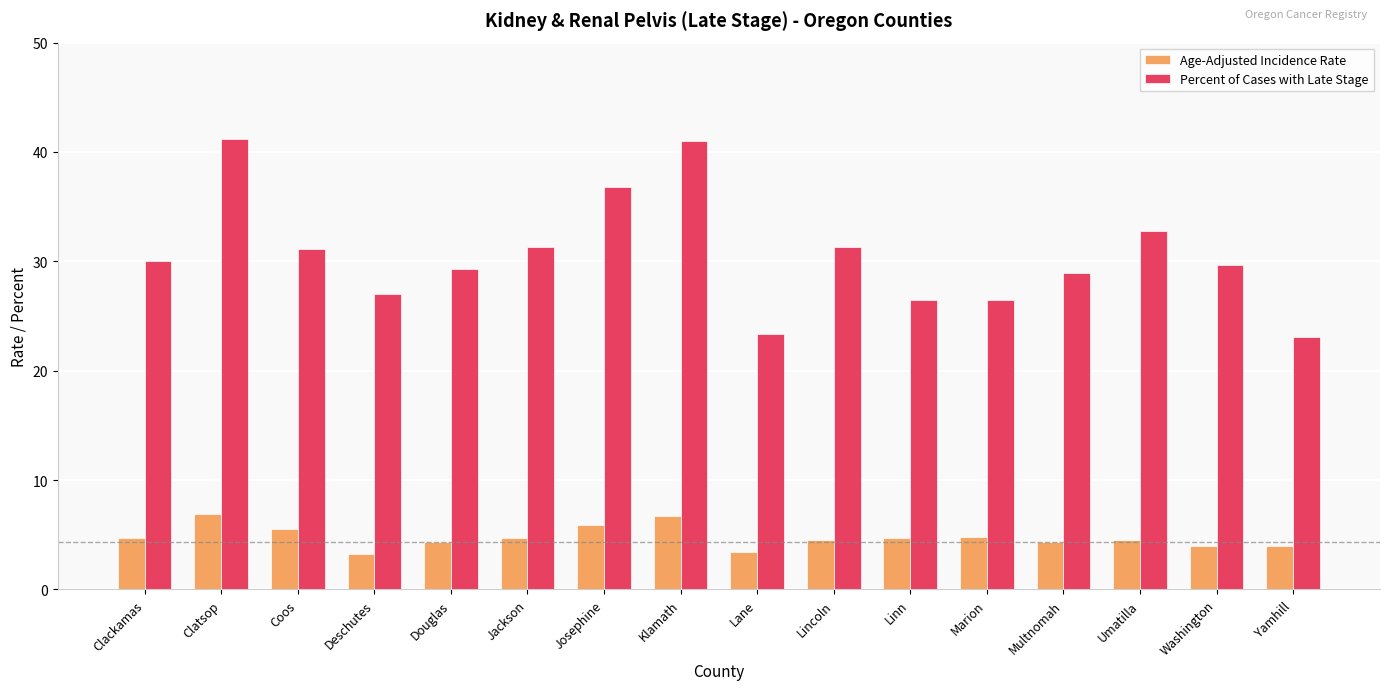

The value of Percent of Cases with Late Stage at Coos is 8.3. True or false?

False